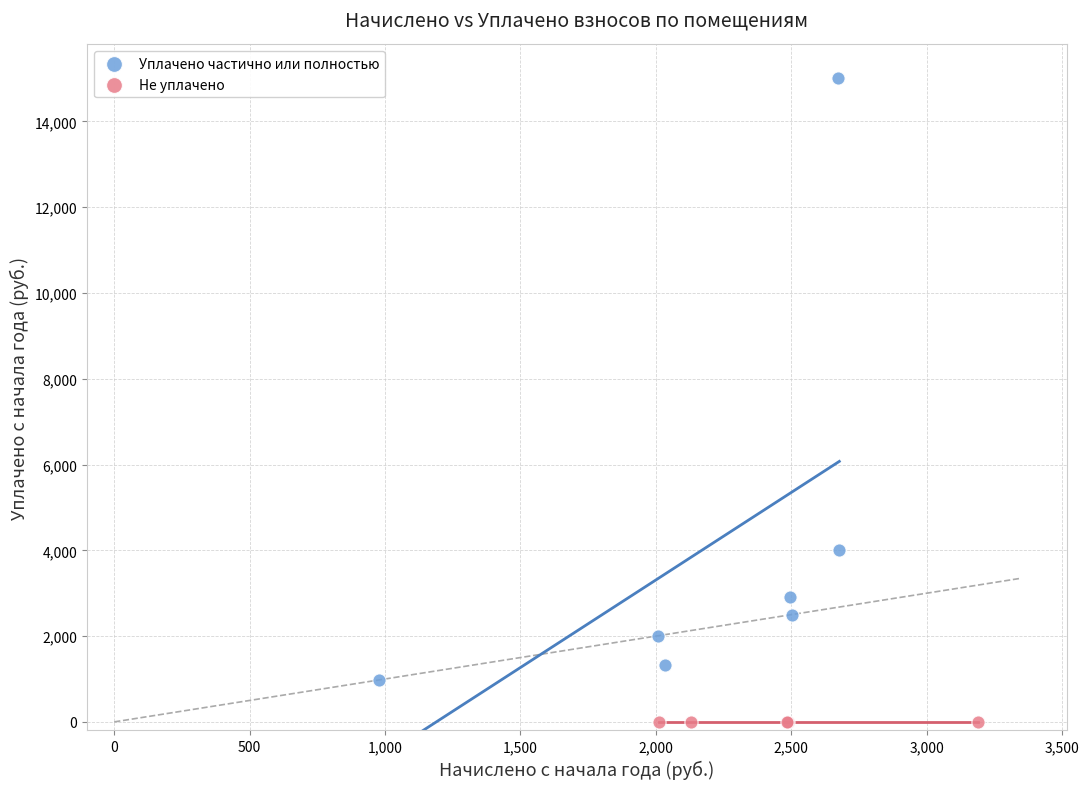

Which series reaches the minimum Y coordinate?

Не уплачено